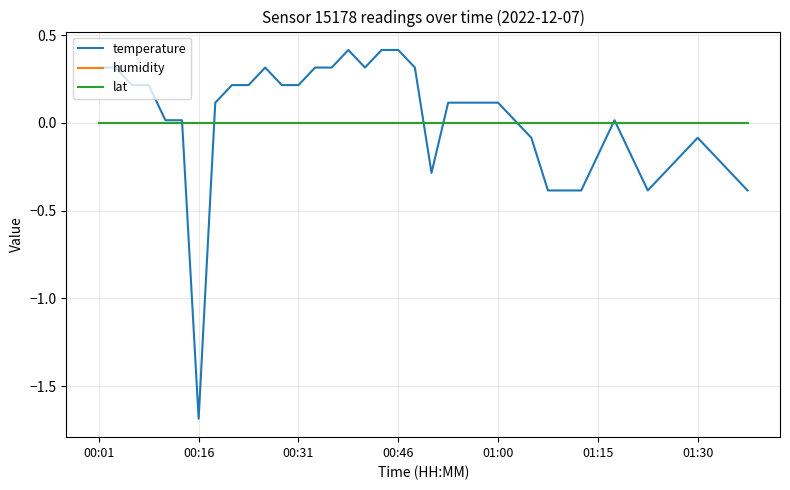

At which category is the sum across all series the highest?

15